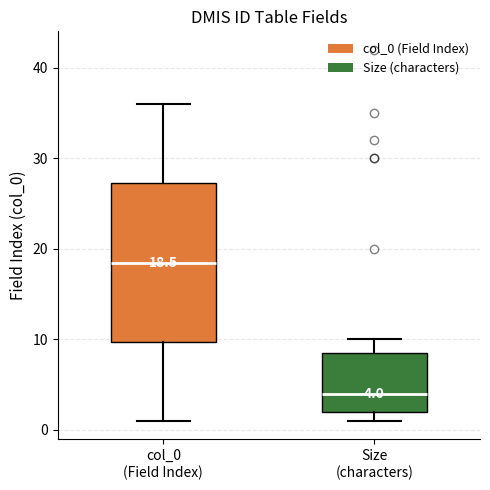

Which box is the tallest, from its lower edge to its upper edge?

col_0 (Field Index)